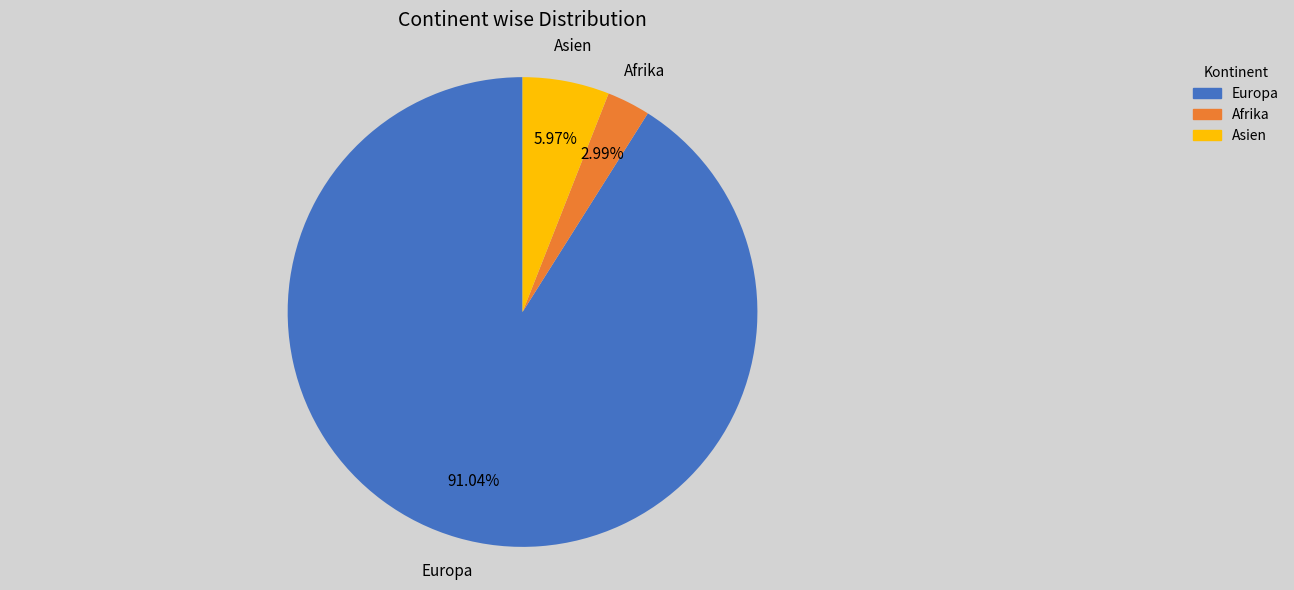

Does any single category account for the majority?

Yes